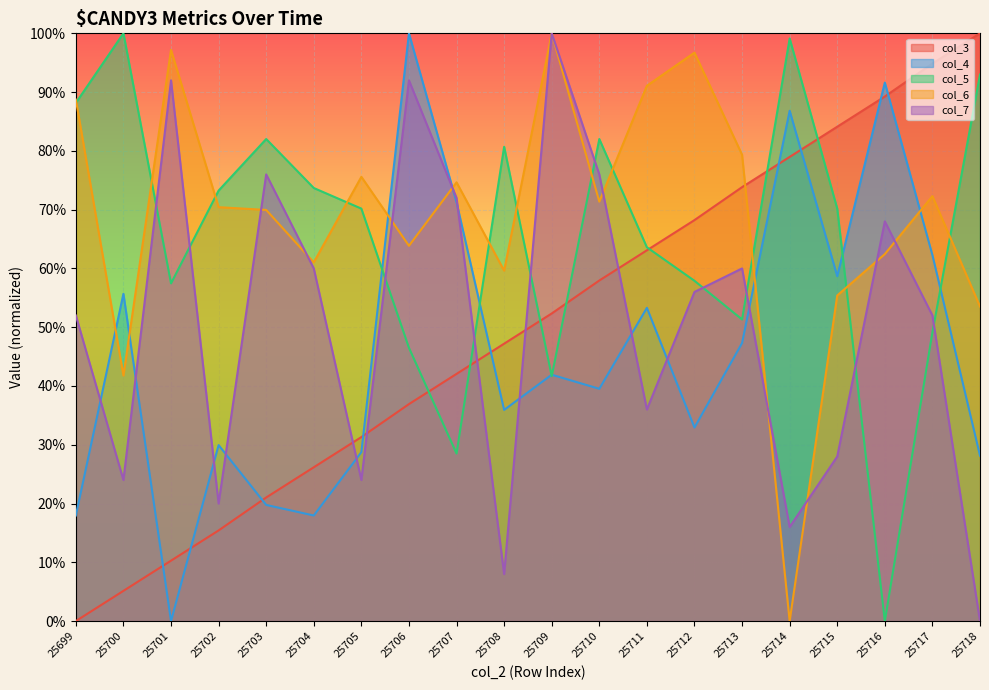

What is the difference between the highest and lowest values at 25709?

0.6